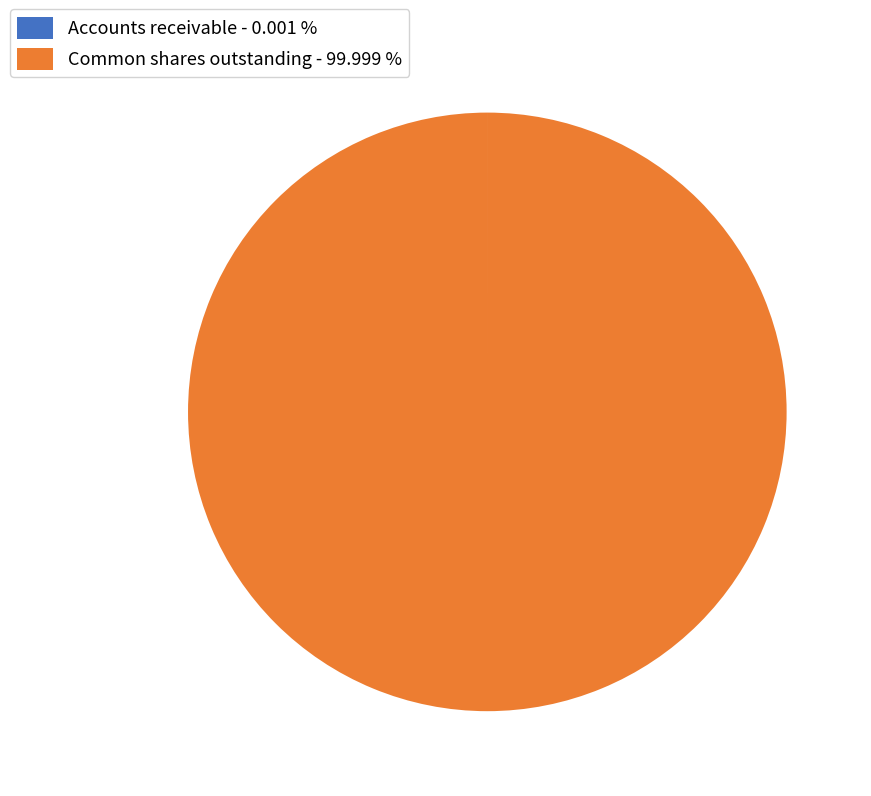

Is there any slice that represents more than half of the pie?

Yes